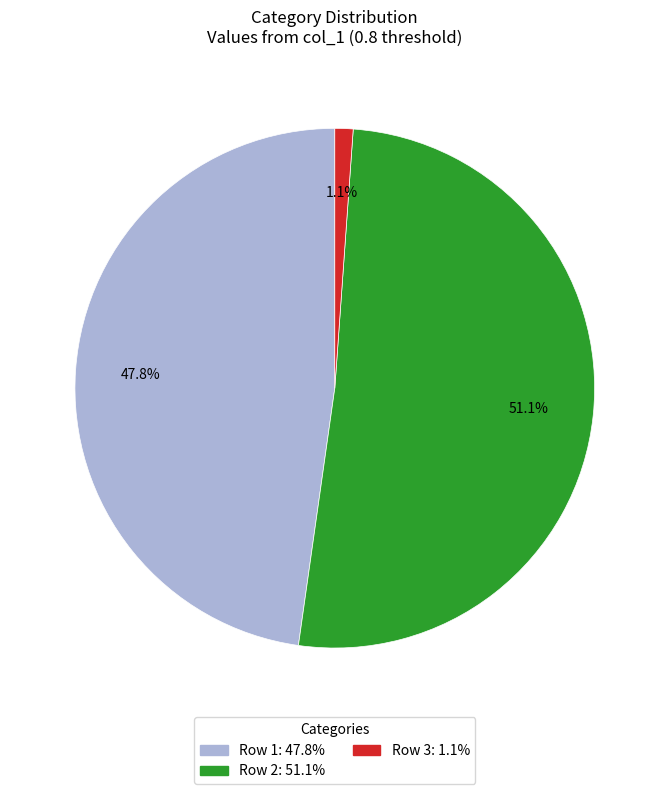

Is there any slice that represents more than half of the pie?

Yes